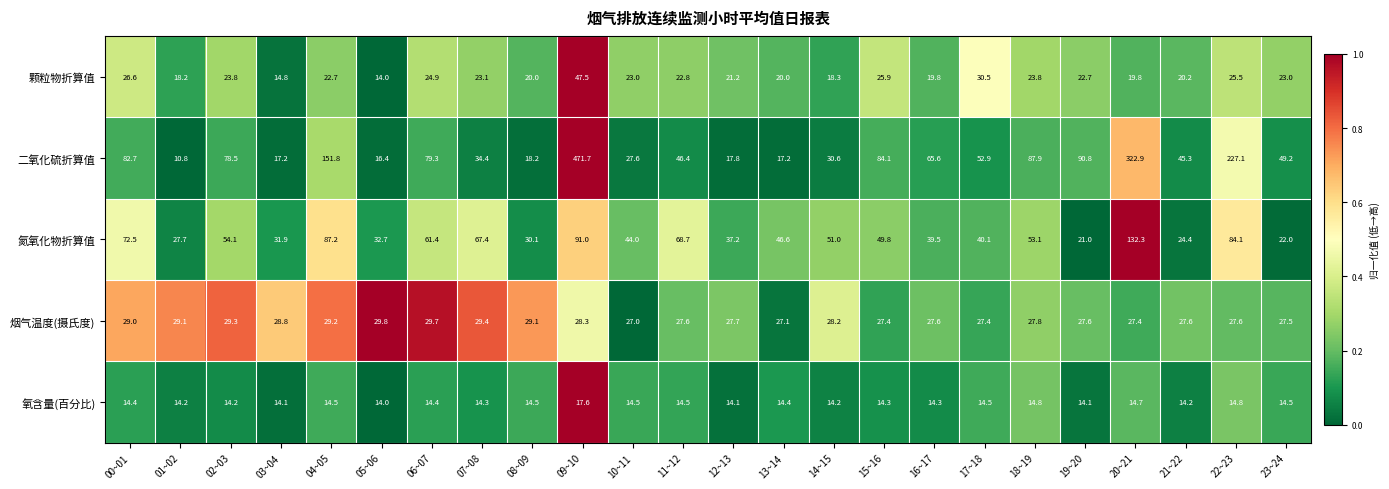

Is it true that 氮氧化物折算值 equals 49.8 at 15~16?

True